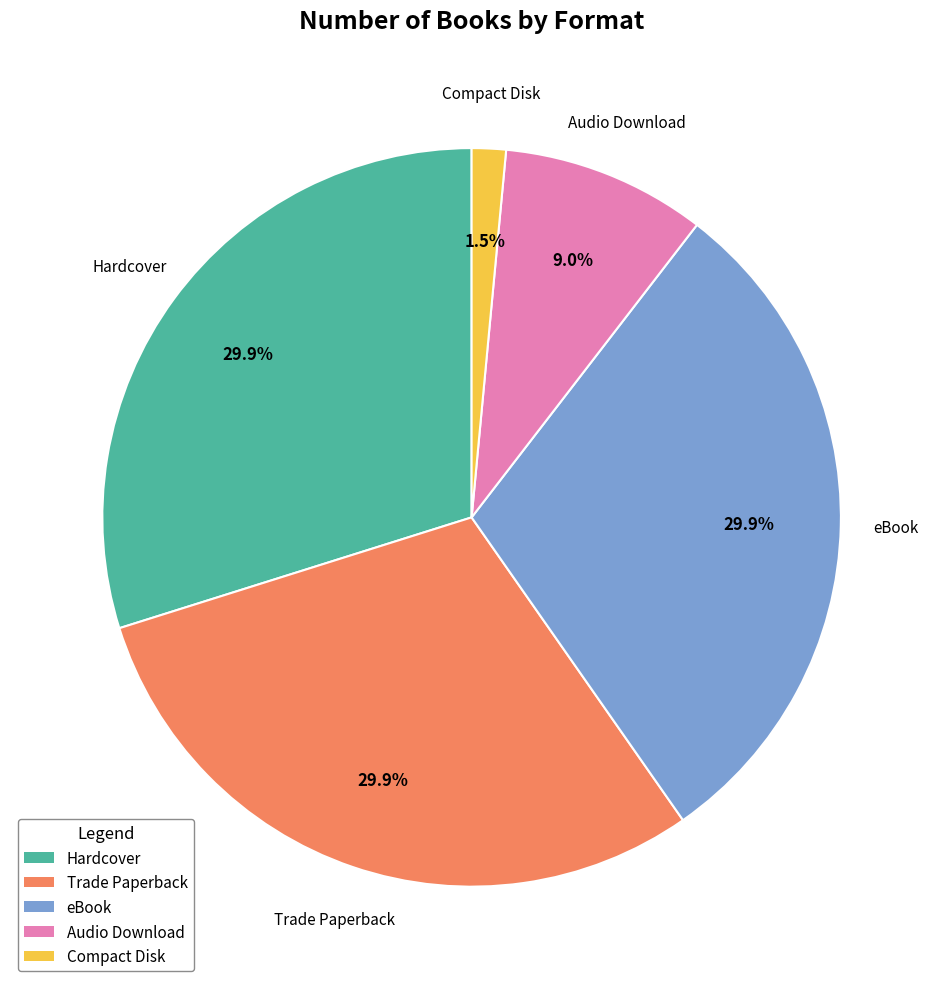

Which has a higher value, eBook or Audio Download?

eBook